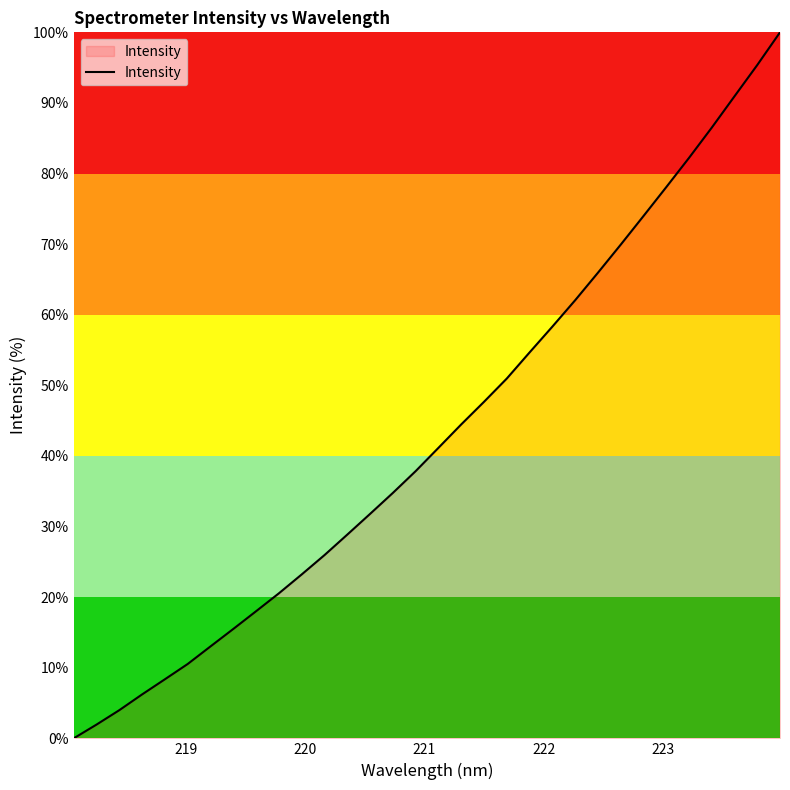

What is the difference between the maximum and minimum values?

100.0